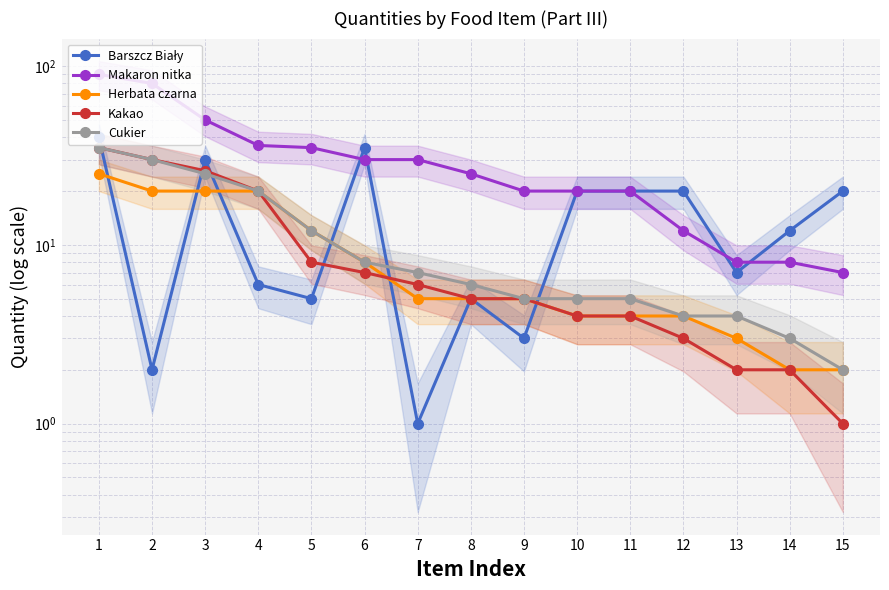

Is the value of Makaron nitka at 4 greater than the value of Herbata czarna at 6?

Yes